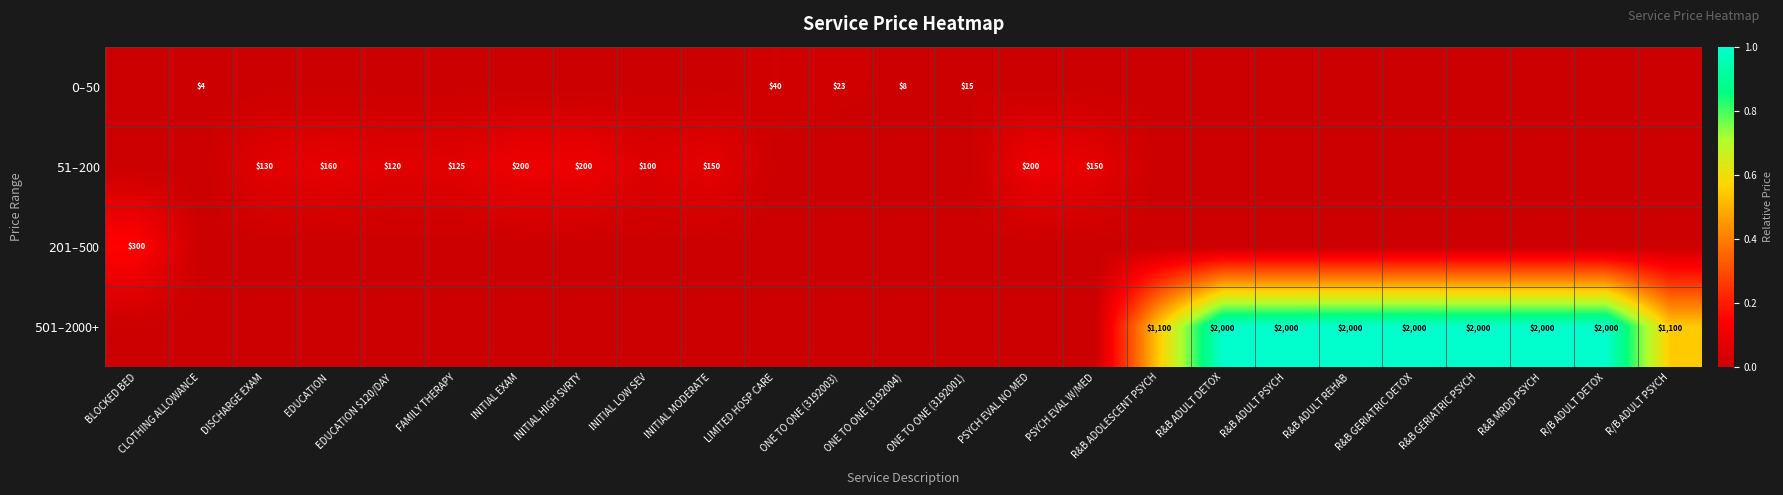

At R/B ADULT PSYCH, list the series in order from largest to smallest.

$501–$2000+, $0–$50, $51–$200, $201–$500